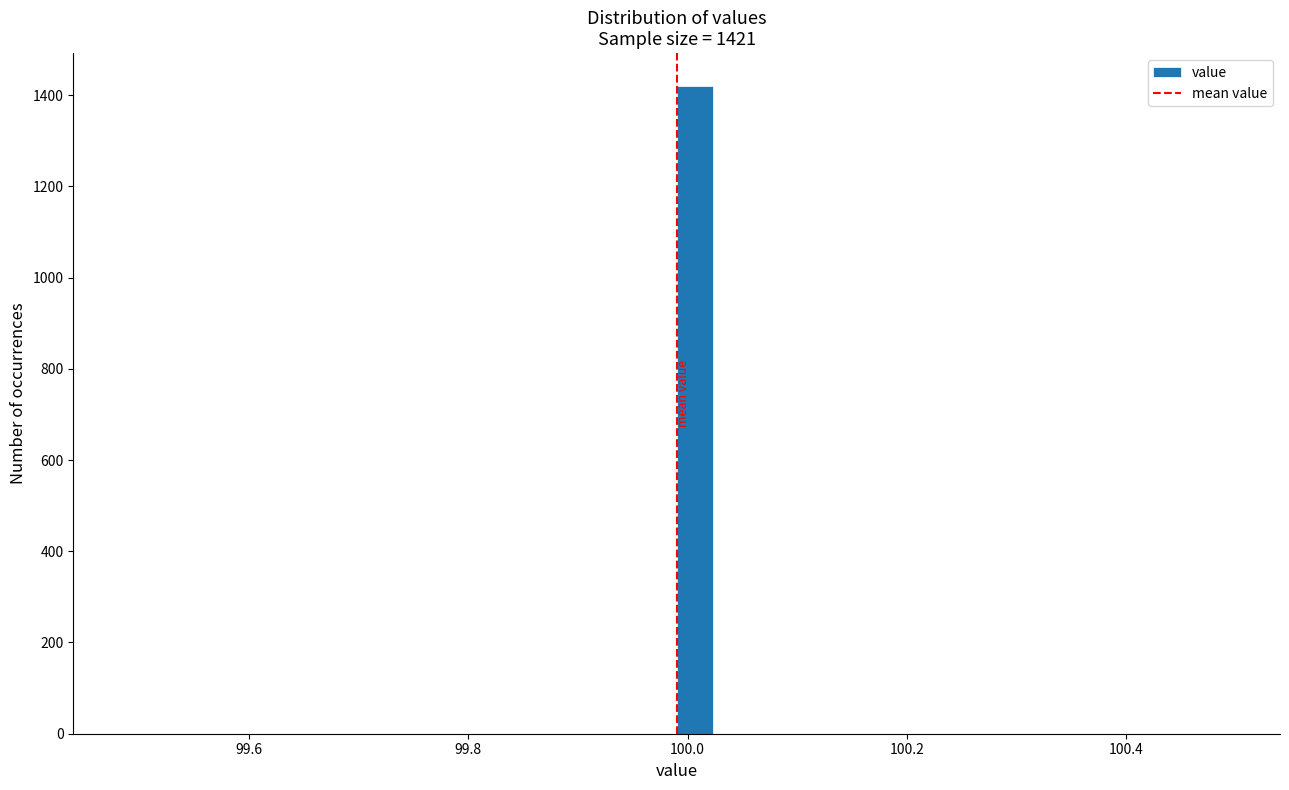

Around what value on the x-axis is the tallest bar? Give the approximate position of its centre, as read against the axis.

100.00